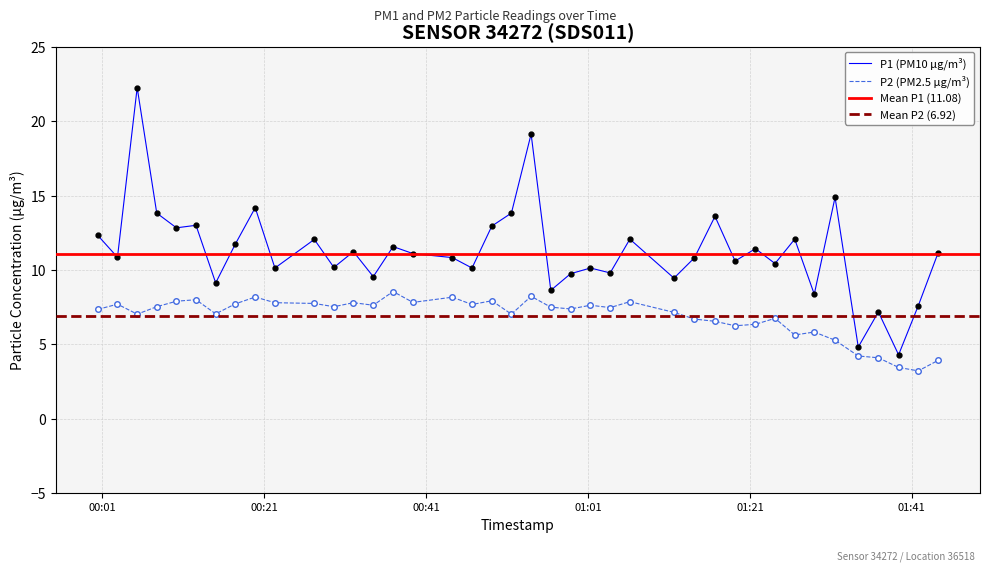

What is the highest value of the P2 (PM2.5 µg/m³) series?

8.6